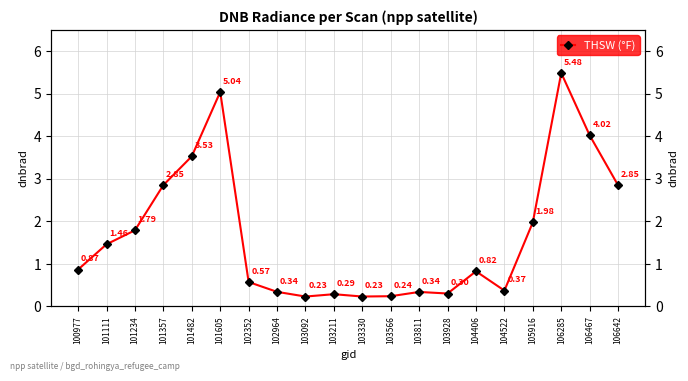

Reading left to right, list all the values displayed in this chart.

100977=0.9	101111=1.5	101234=1.8	101357=2.9	101482=3.5	101605=5.0	102352=0.6	102964=0.3	103092=0.2	103211=0.3	103330=0.2	103566=0.2	103811=0.3	103928=0.3	104406=0.8	104522=0.4	105916=2.0	106285=5.5	106467=4.0	106642=2.8